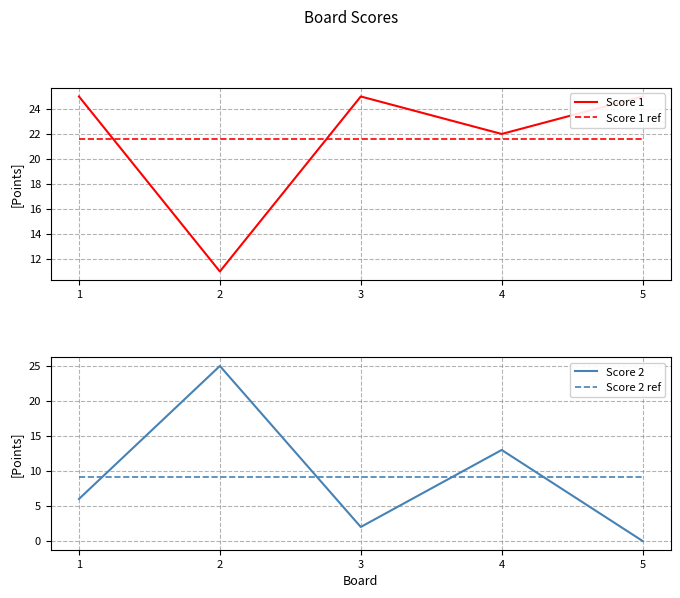

At how many categories does at least one series exceed 3?

5